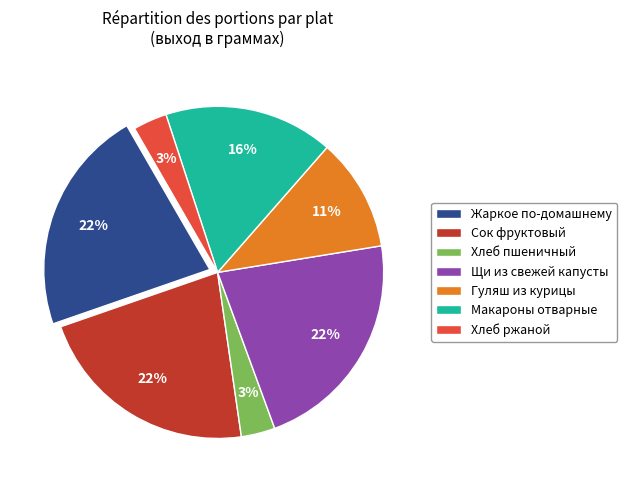

The Гуляш из курицы slice represents 11% of the pie. True or false?

True